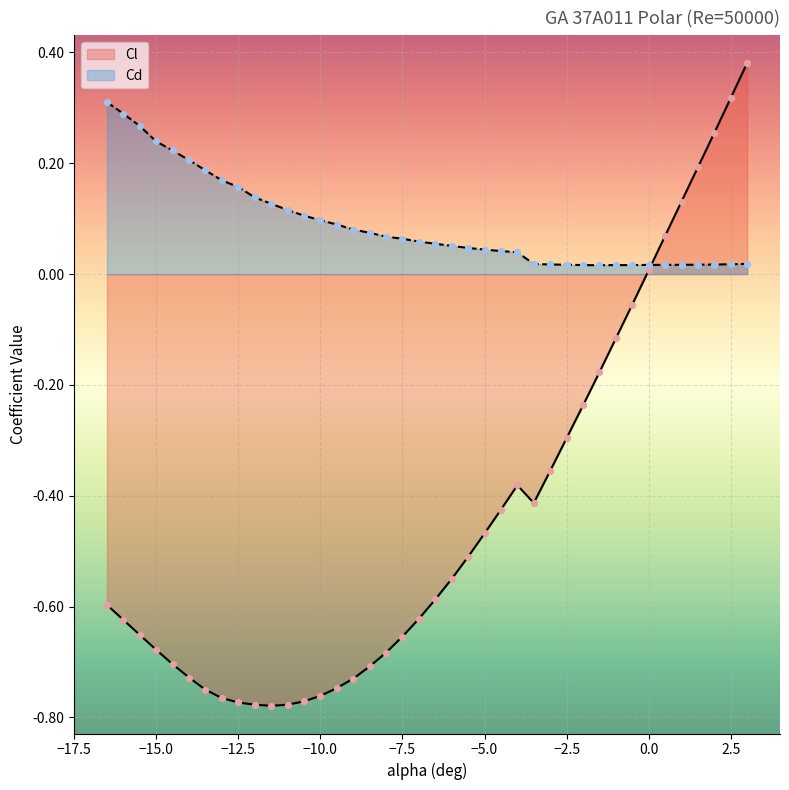

Which series contains the highest Y value?

Cl